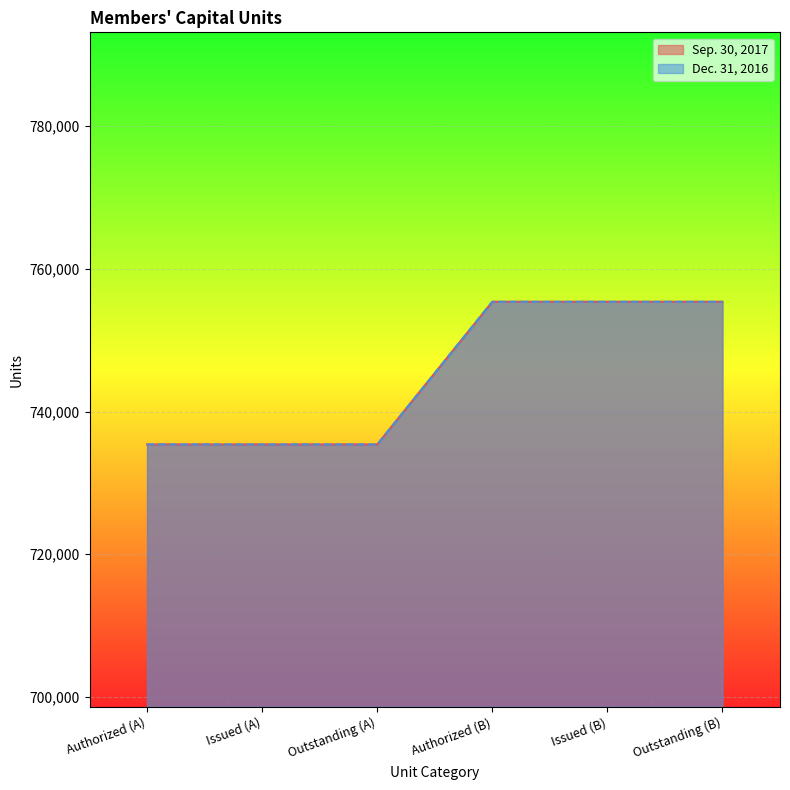

Reading left to right, what are all the values shown in this chart?

Sep. 30, 2017: 735385	735385	735385	755385	755385	755385
Dec. 31, 2016: 735385	735385	735385	755385	755385	755385